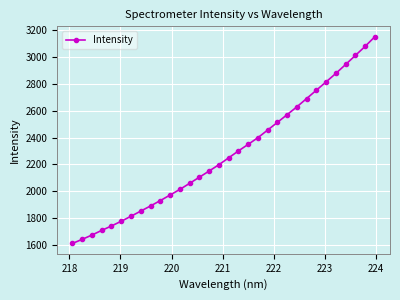

True or false: the data has more than 2 interior local peaks.

False